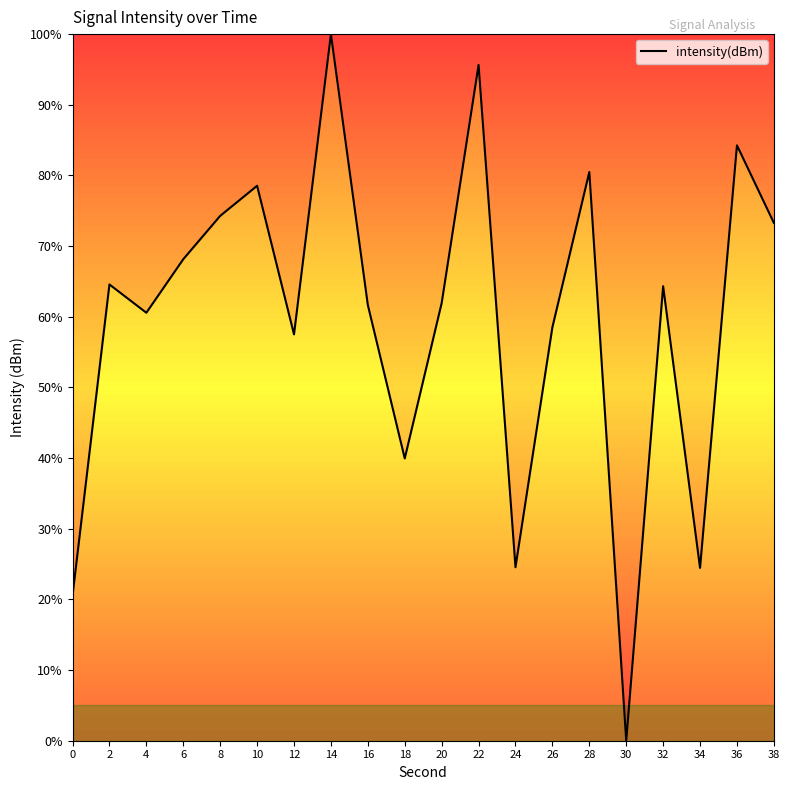

Is it true that the value at 38 is 73.3?

True